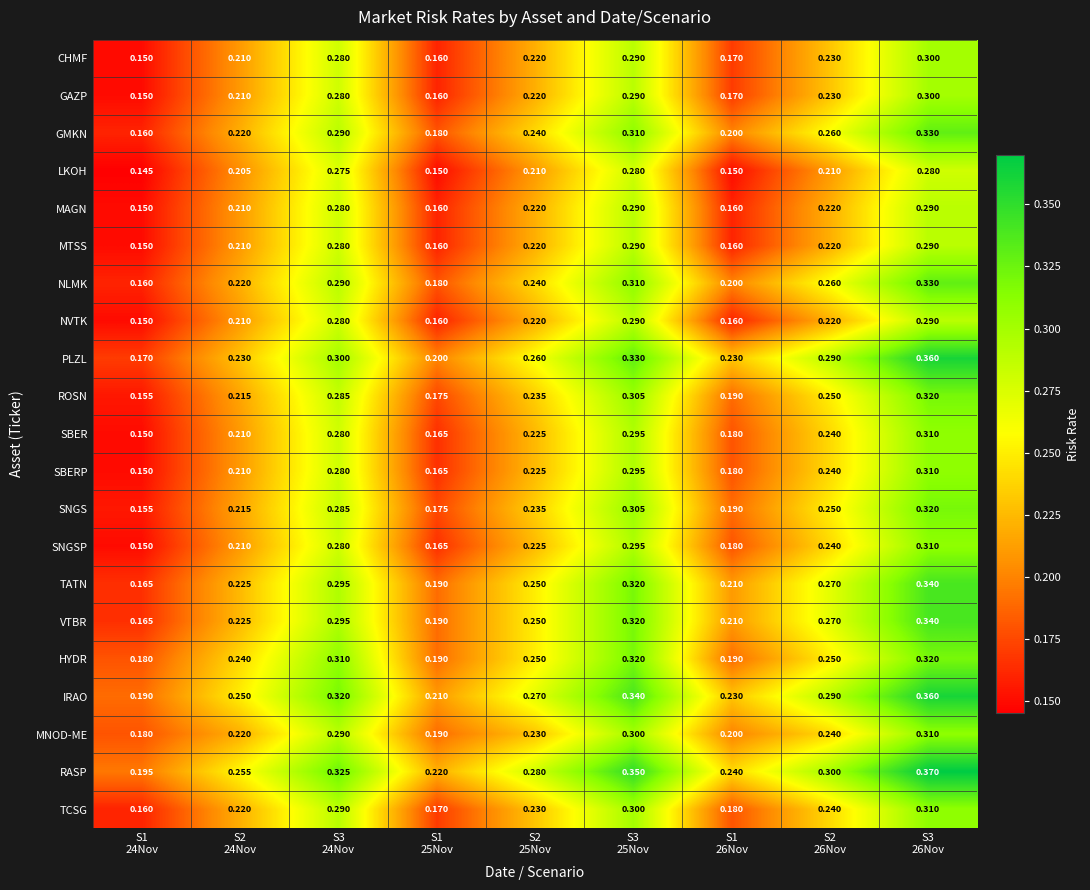

Which series has the largest total across all categories?

RASP